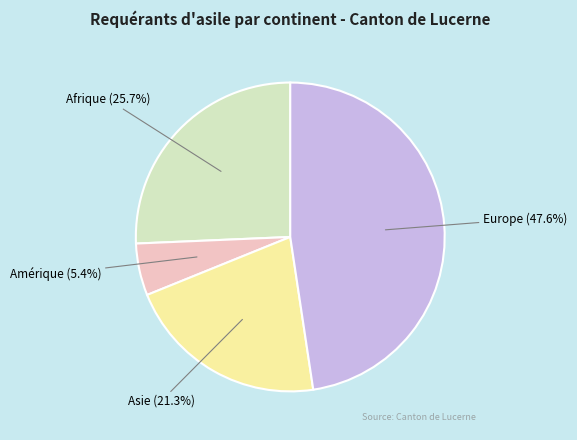

To the nearest percent, what is the average slice percentage?

25%